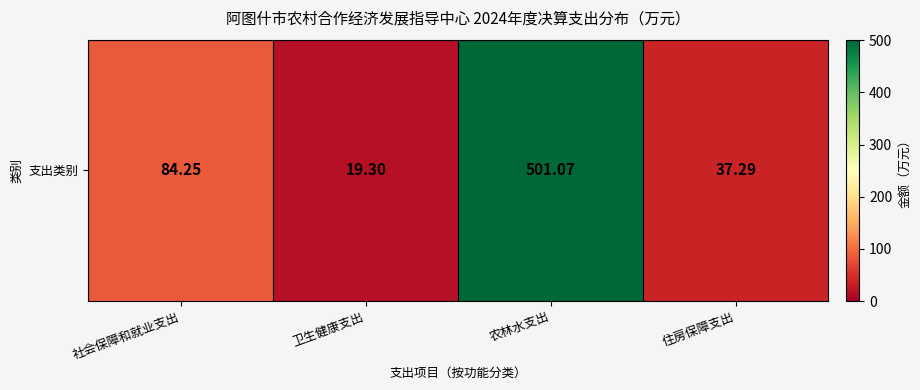

List the labels in order of value, smallest first.

卫生健康支出, 住房保障支出, 社会保障和就业支出, 农林水支出